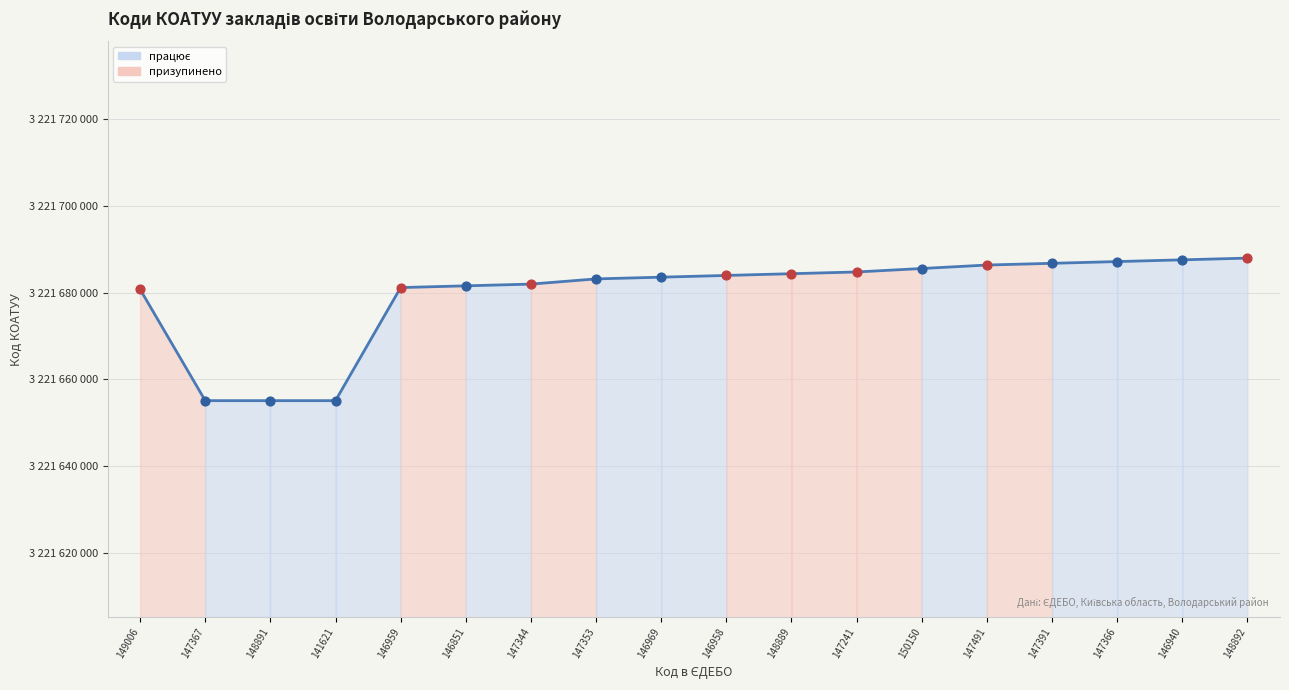

What is the change in value from 147367 to 147491?

+31301